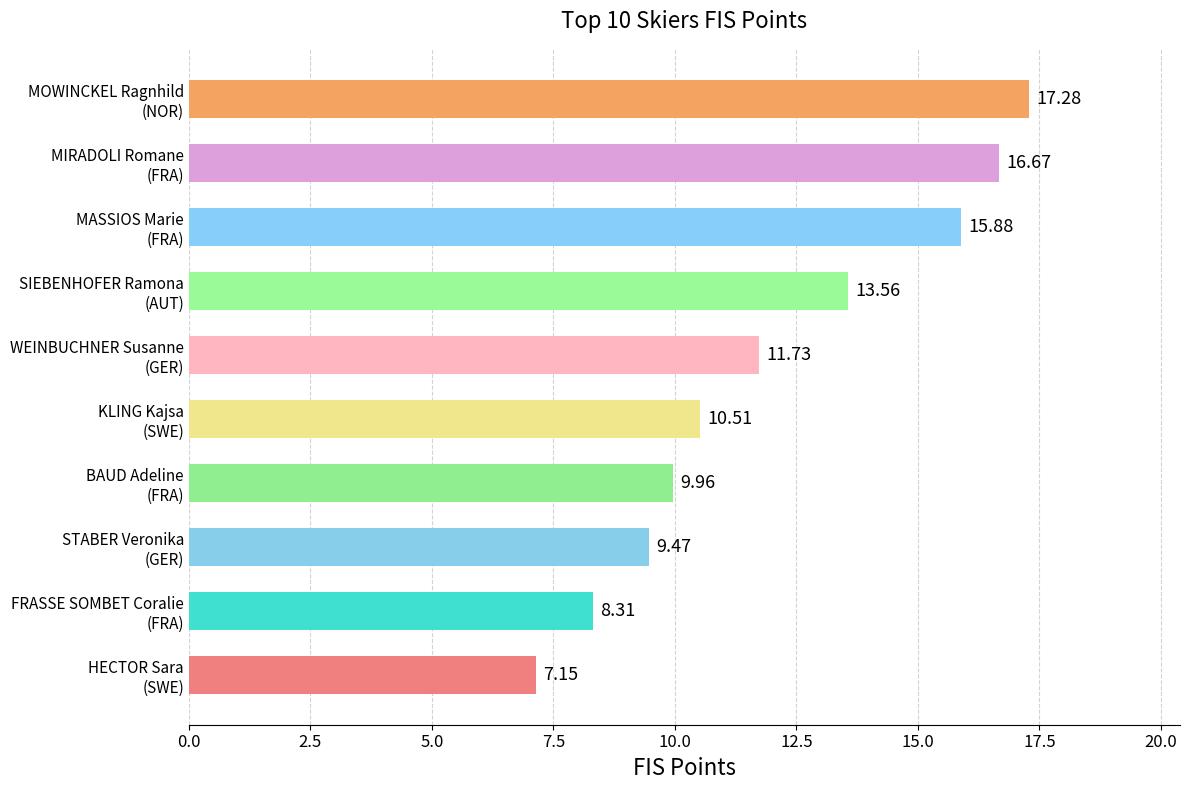

What is the average value?

12.1